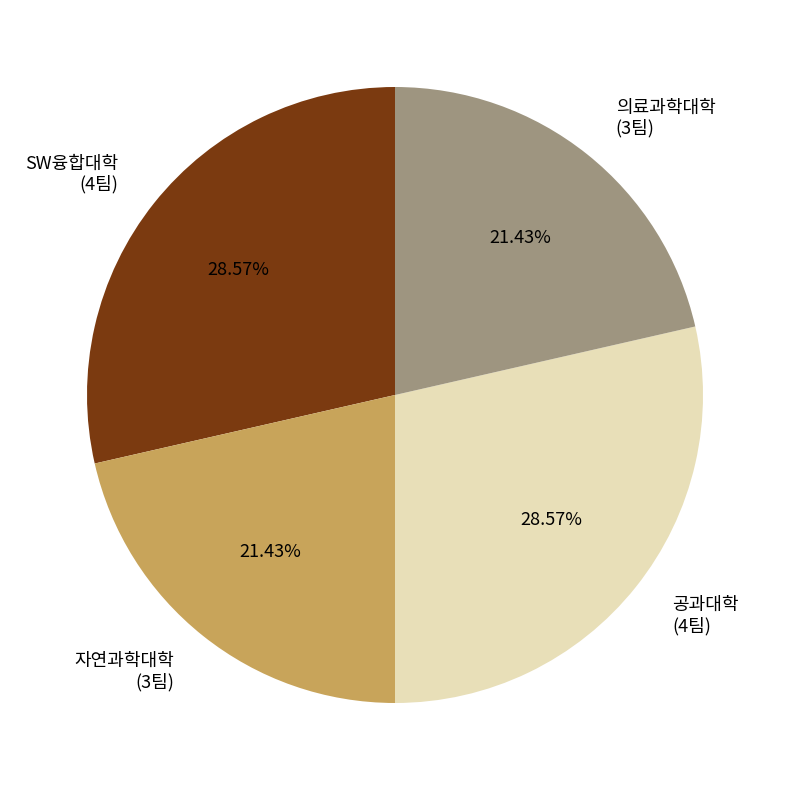

To the nearest percent, what is the difference between the 자연과학대학 and SW융합대학 slice percentages?

7%